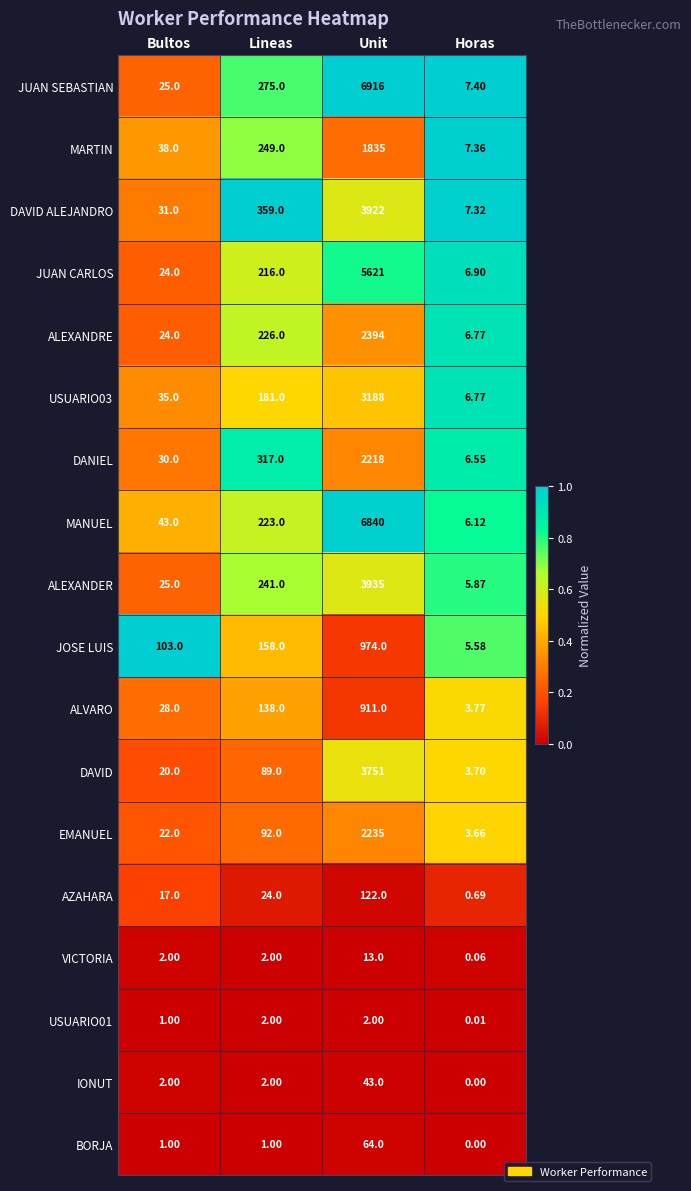

At which label is DANIEL closest to 1112?

Lineas